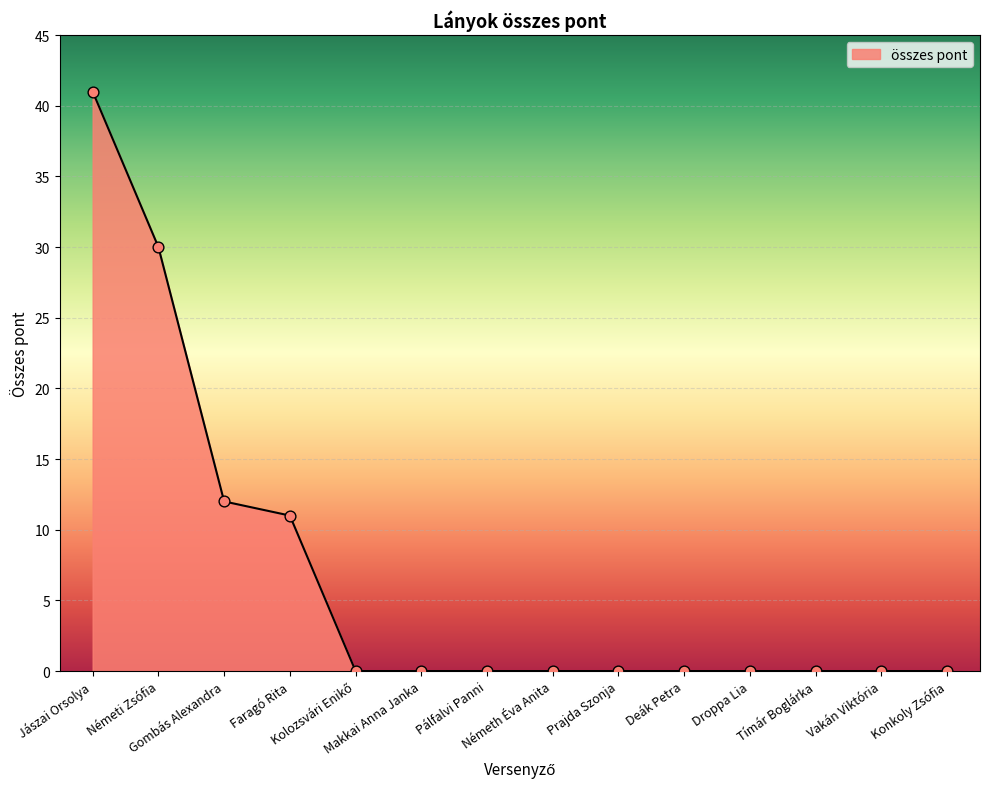

What is the difference between the maximum and minimum values?

41